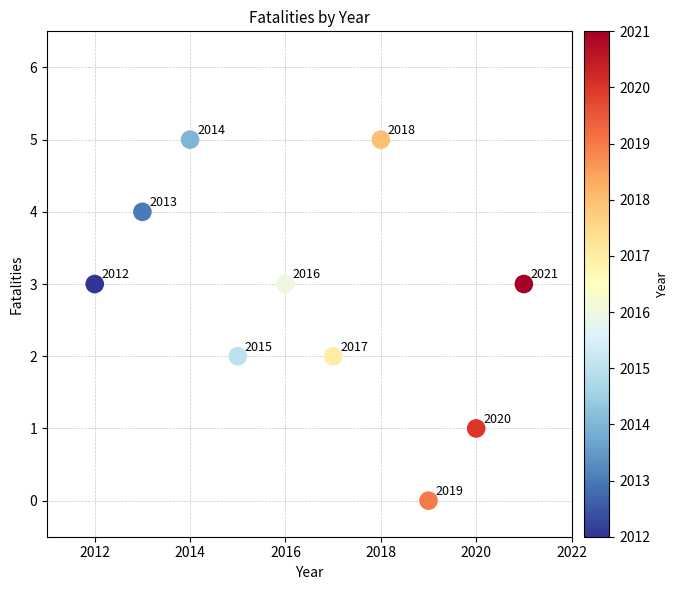

What is the average X value?

2016